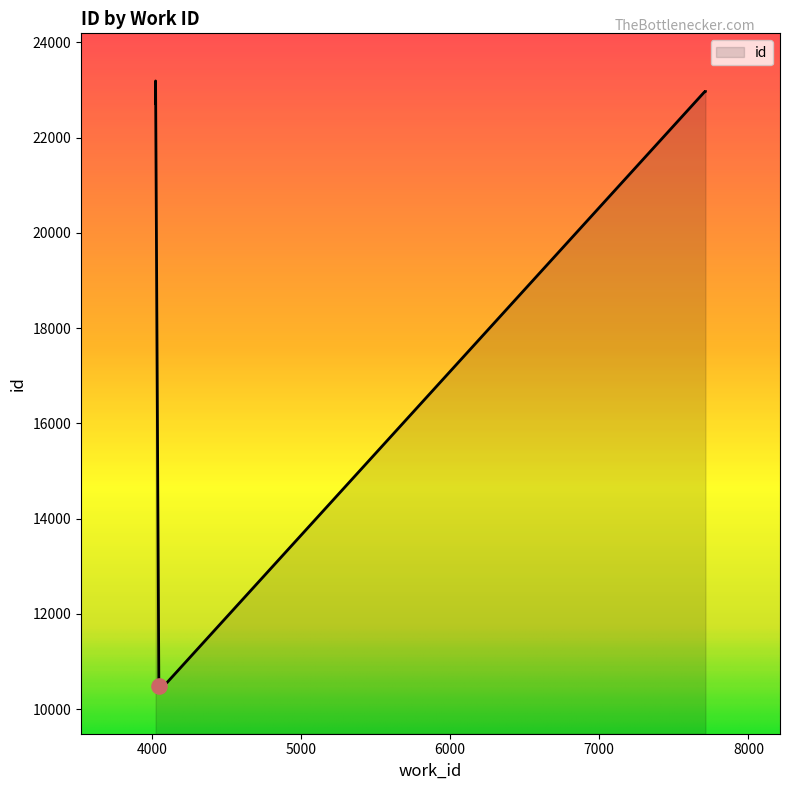

Between 7712 and 4024, which is larger?

4024